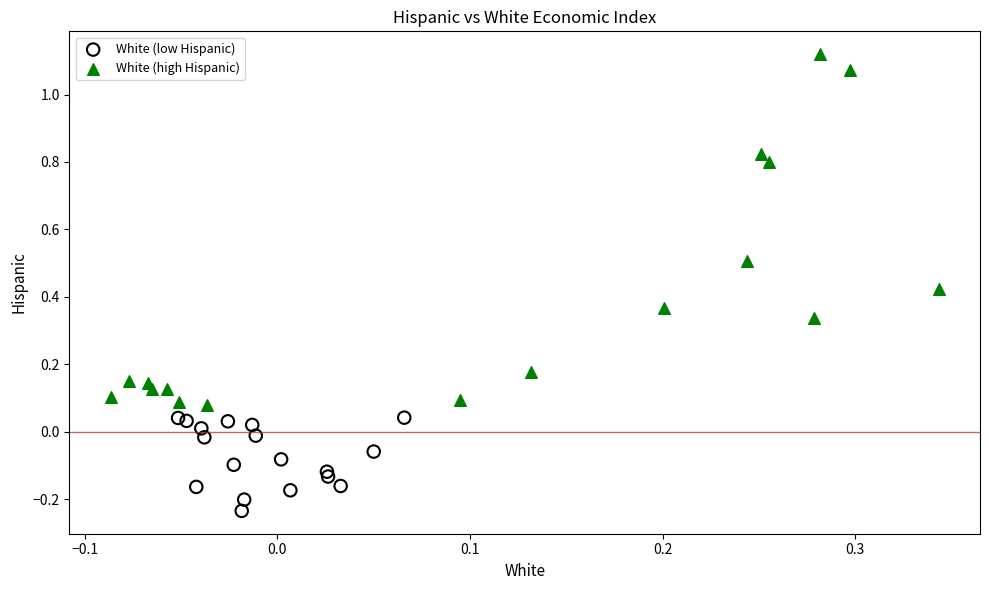

Which series contains the lowest Y value?

White (low Hispanic)